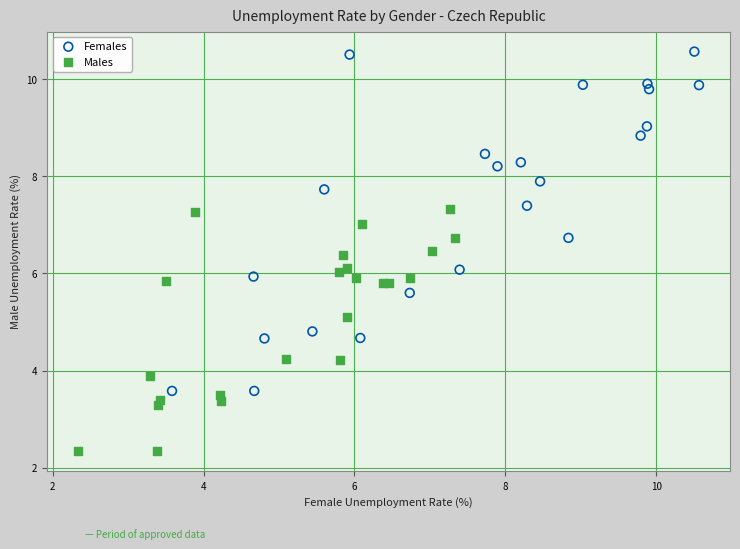

Which series reaches the minimum Y coordinate?

Males